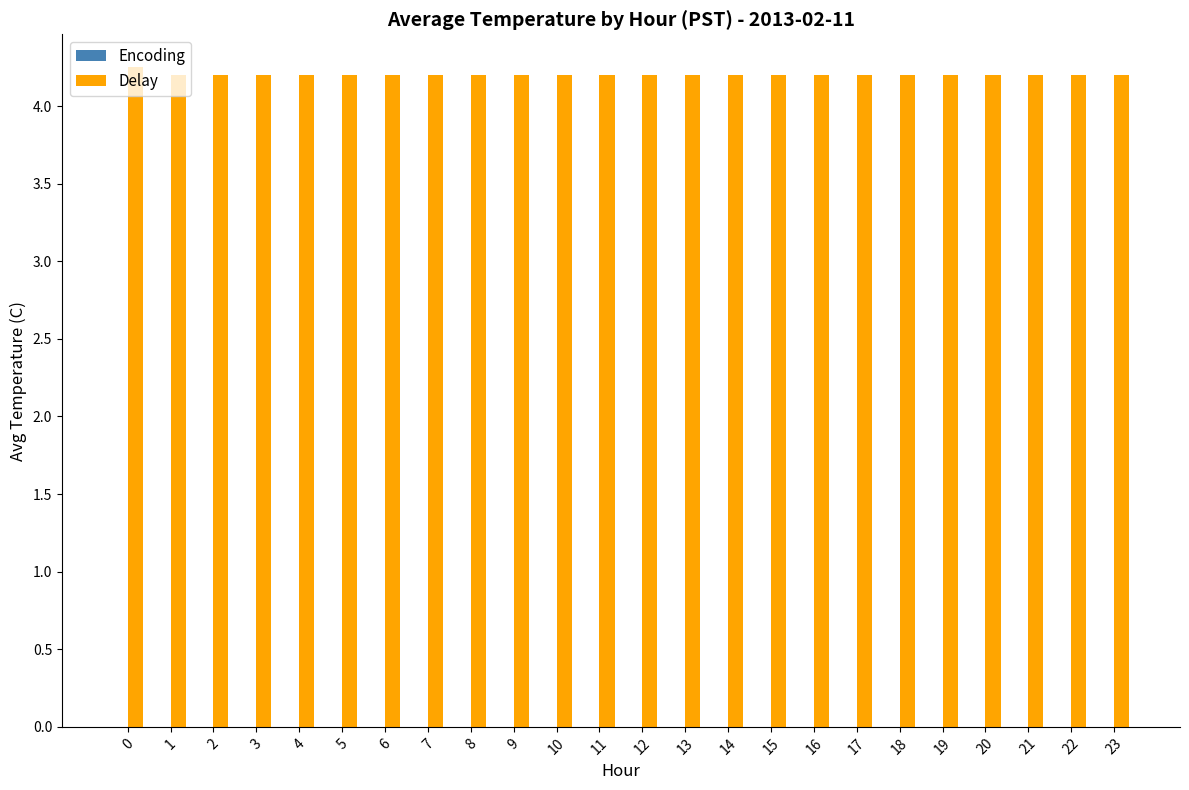

Approximately how many times larger is the value at 15 compared to 19?

1.0